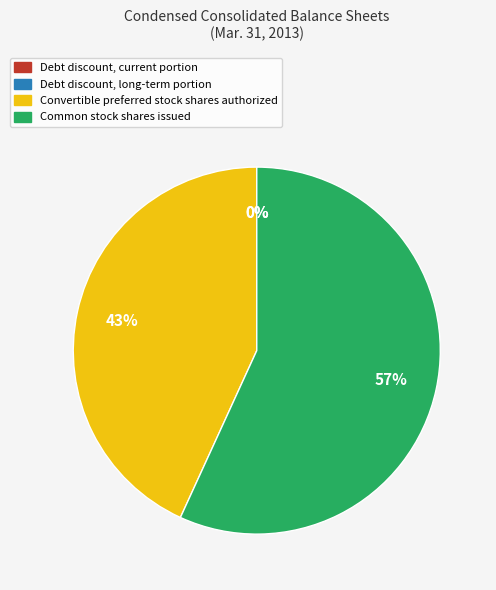

Which slice is the largest?

Common stock shares issued